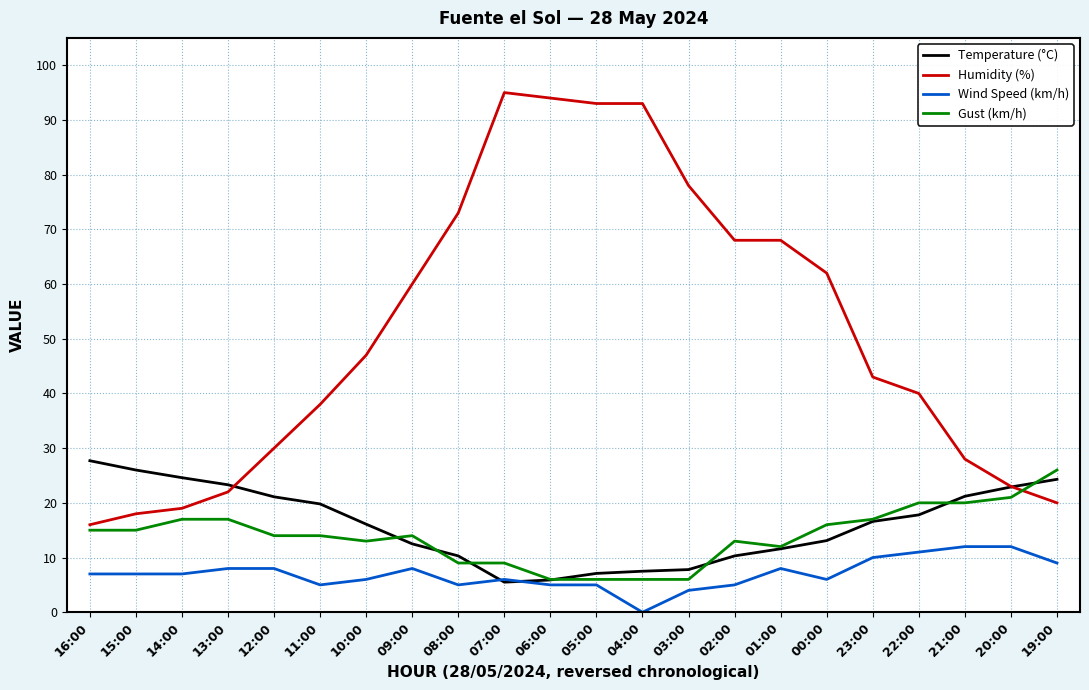

True or false: Gust (km/h) has a value of 12.0 at 01:00.

True